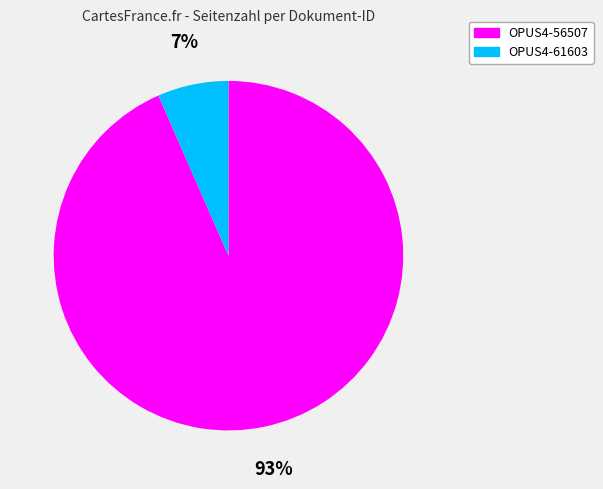

Which slice is the smallest?

OPUS4-61603